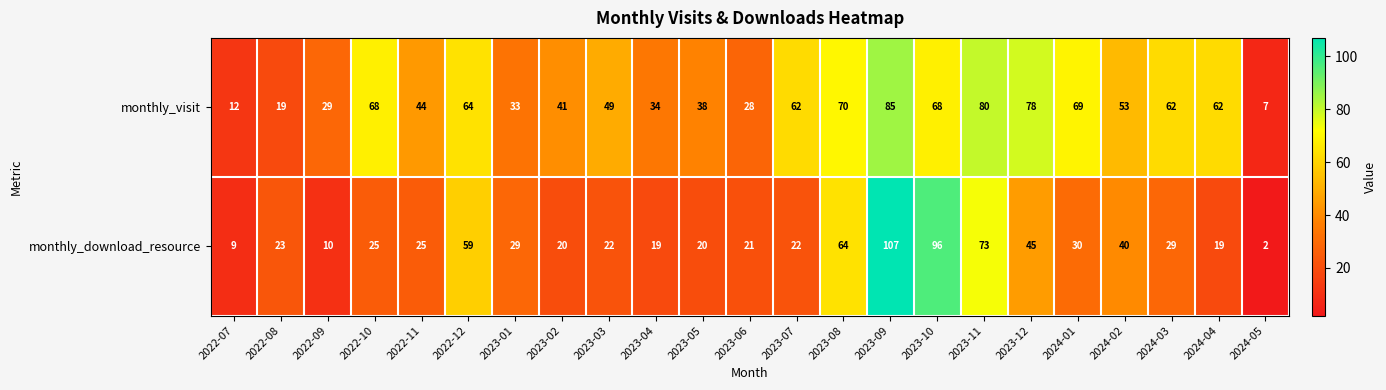

At how many categories does at least one series exceed 13?

21